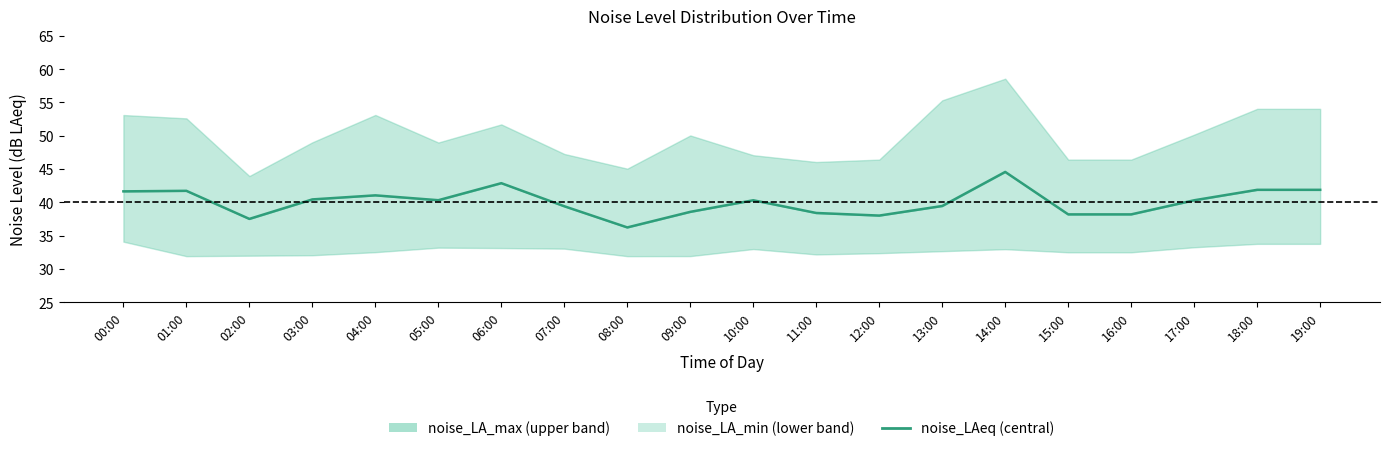

True or false: there are more than 2 points higher than both neighbors.

True